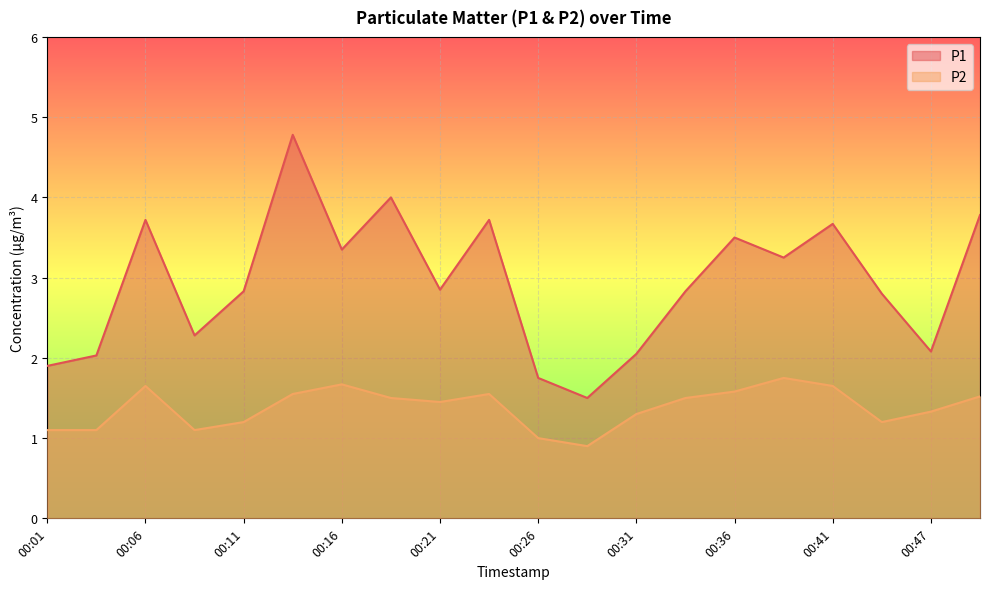

Reading left to right, transcribe all the data shown in this chart.

P1: 1.9	2.0	3.7	2.3	2.8	4.8	3.4	4.0	2.9	3.7	1.8	1.5	2.0	2.8	3.5	3.2	3.7	2.8	2.1	3.8
P2: 1.1	1.1	1.6	1.1	1.2	1.6	1.7	1.5	1.4	1.6	1.0	0.9	1.3	1.5	1.6	1.8	1.6	1.2	1.3	1.5